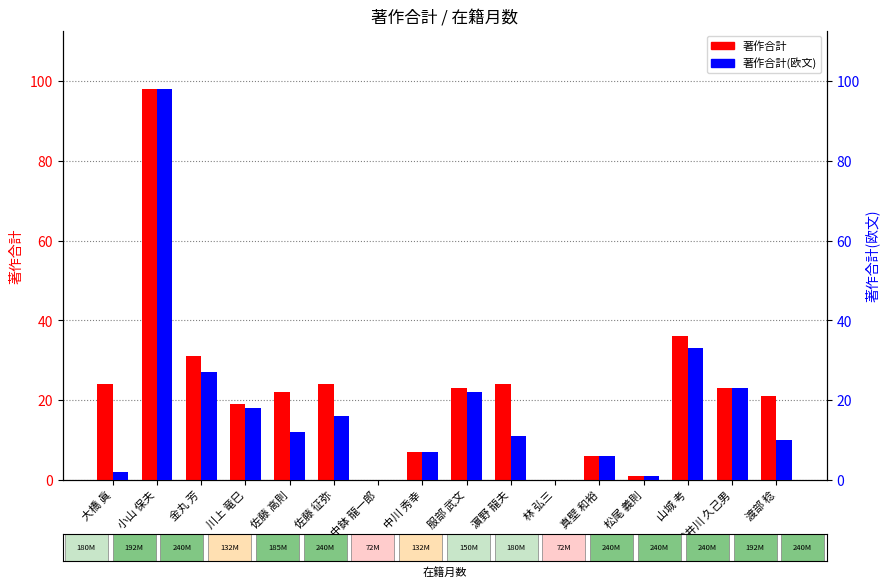

What is the difference between the 著作合計 values at 中鉢 龍一郎 and 金丸 芳?

31